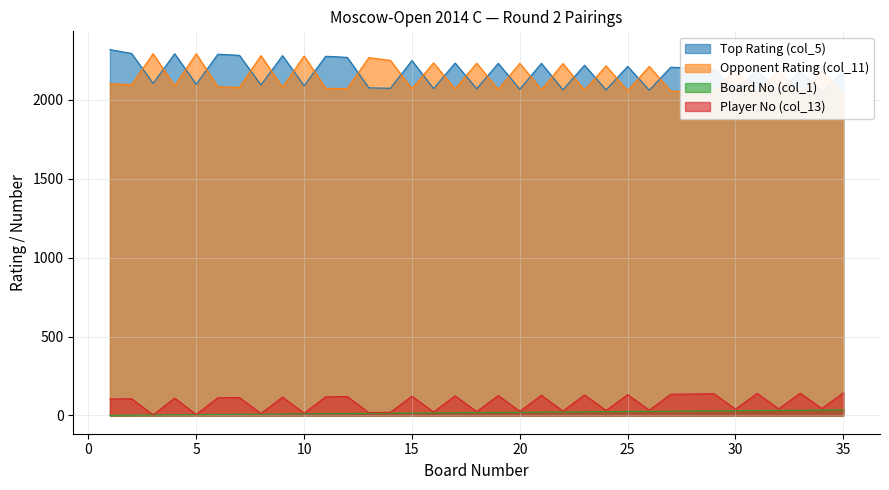

The Opponent Rating (col_11) series shows 2080 at 7. True or false?

True